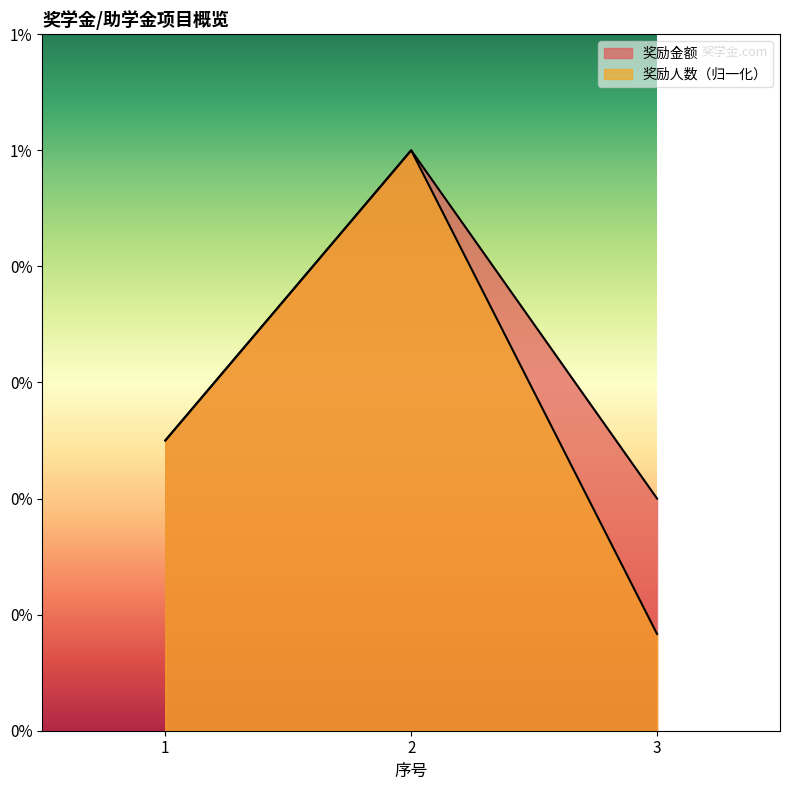

Which has a higher value, 3 or 1?

1